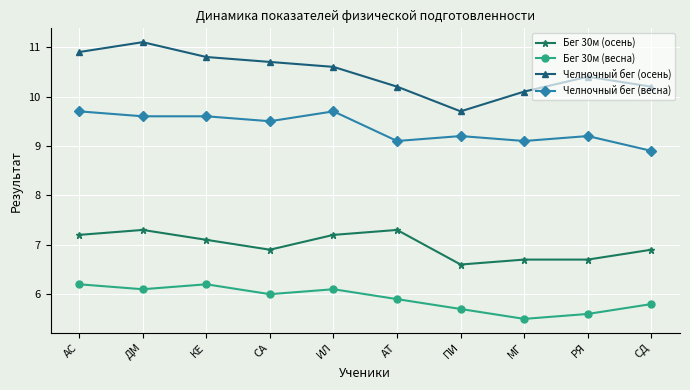

At which label is Бег 30м (осень) closest to 6?

ПИ